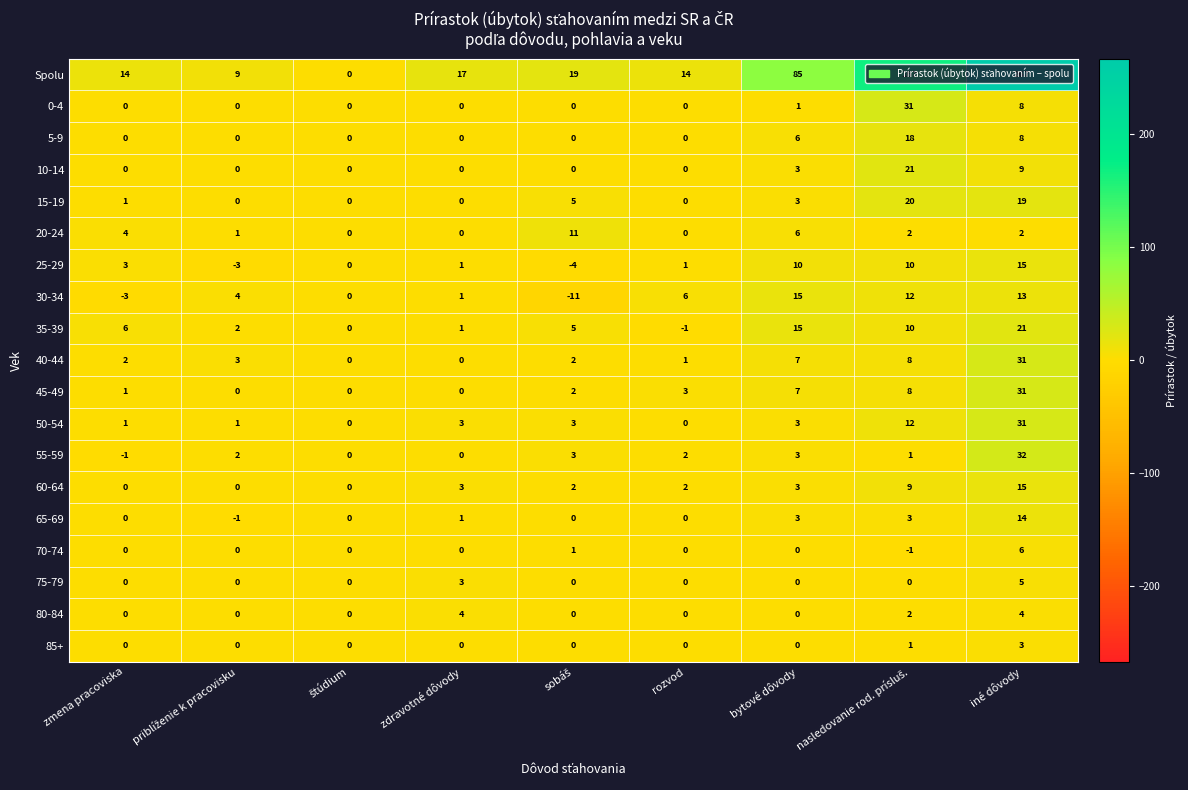

Which label corresponds to the largest value in the chart?

iné dôvody